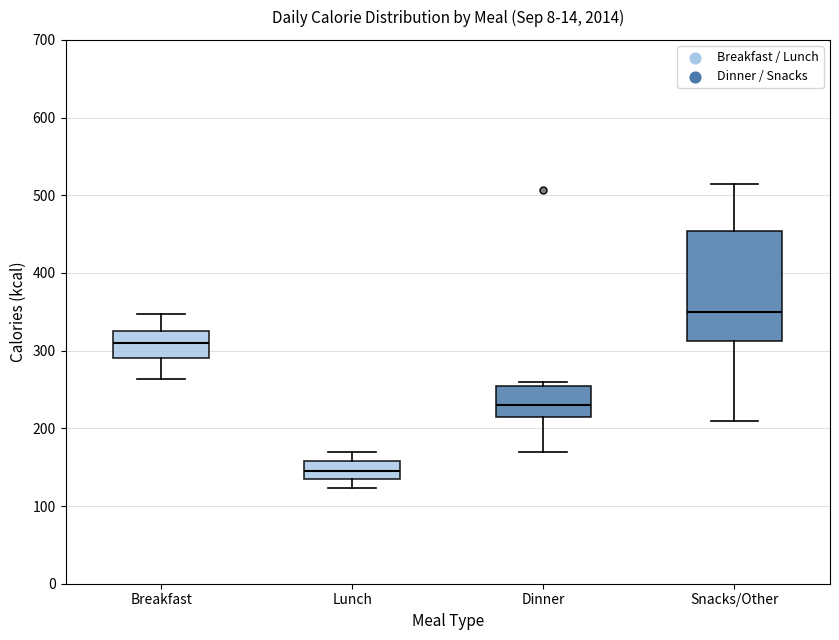

Where is the upper edge of the box for Lunch on the y-axis? The values are not printed on the chart, so give them approximately, as read against the axis.

160